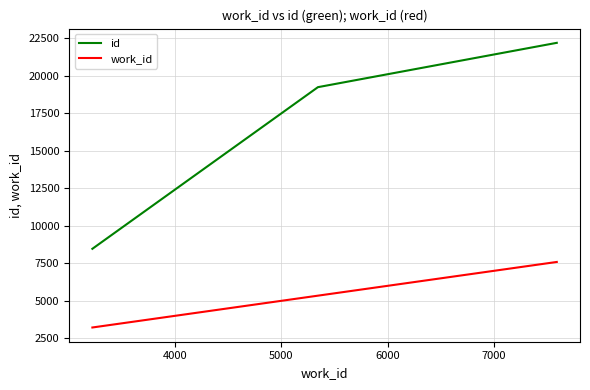

List the series in order of their peak value, highest first.

id, work_id